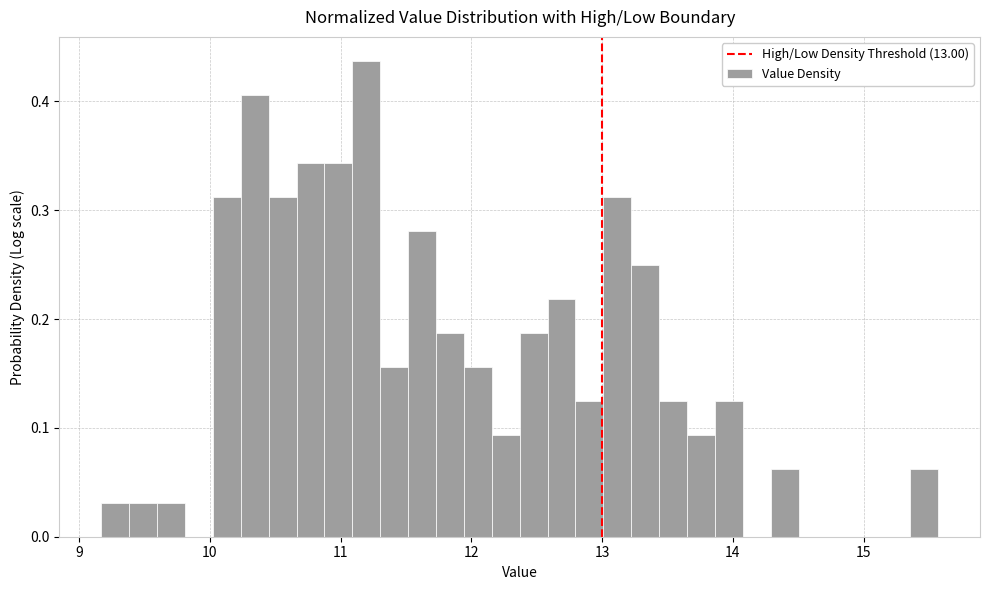

Around what value on the x-axis is the tallest bar? Give the approximate position of its centre, as read against the axis.

11.2